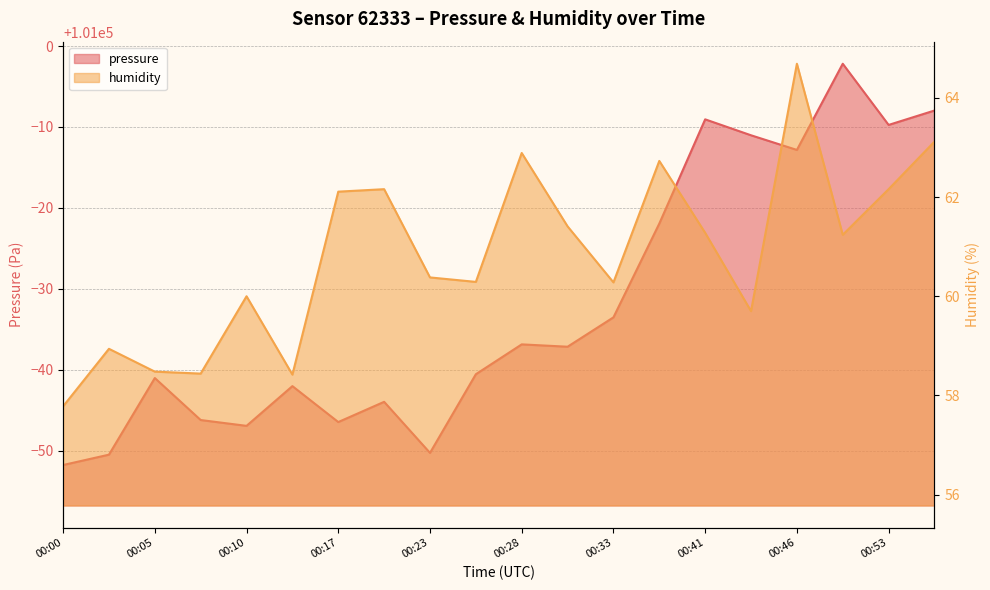

What is the minimum value for humidity?

57.8